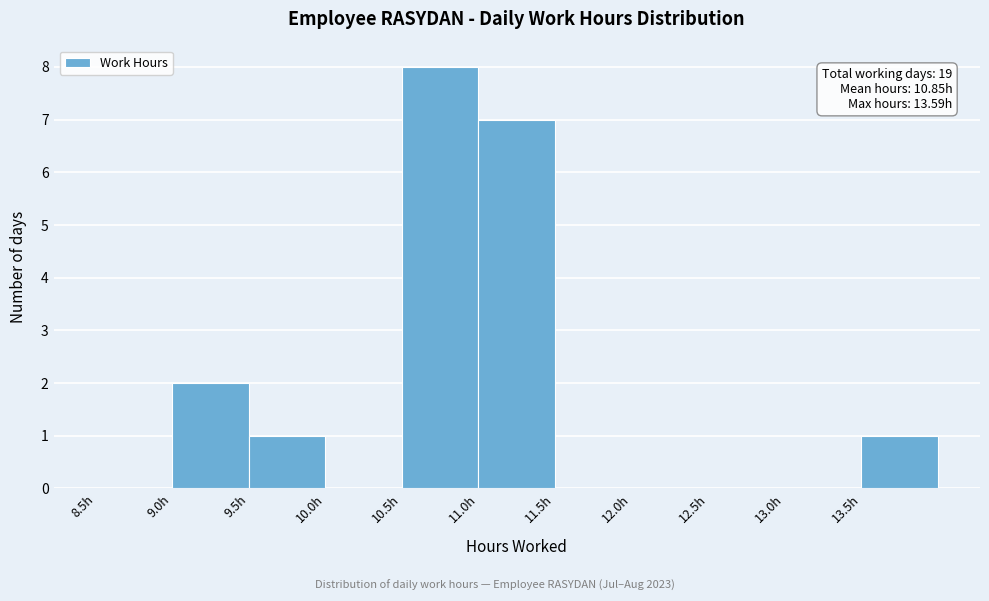

Which range on the x-axis has the tallest bar?

10.5 to 11.0